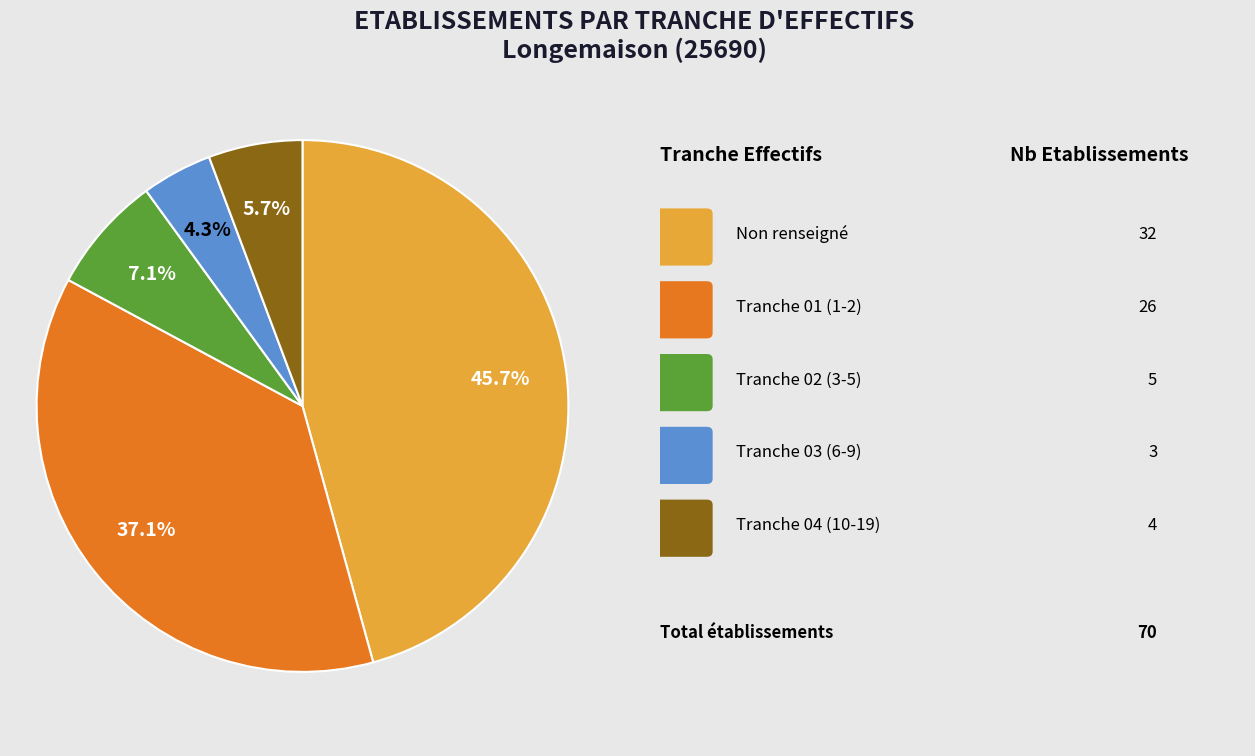

Is there any slice that represents more than half of the pie?

No